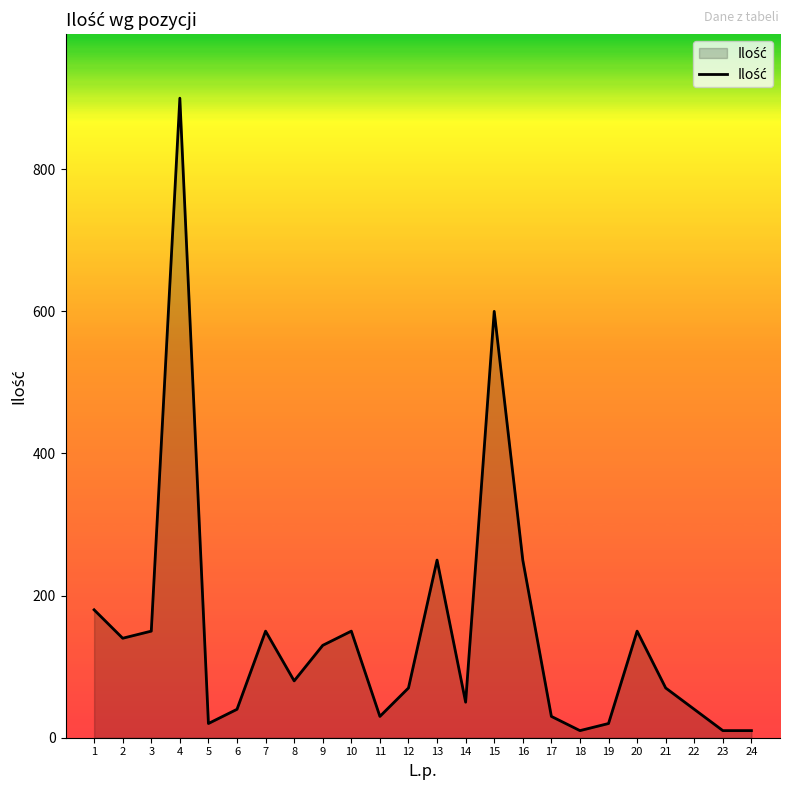

How many lines are shown in the chart?

1